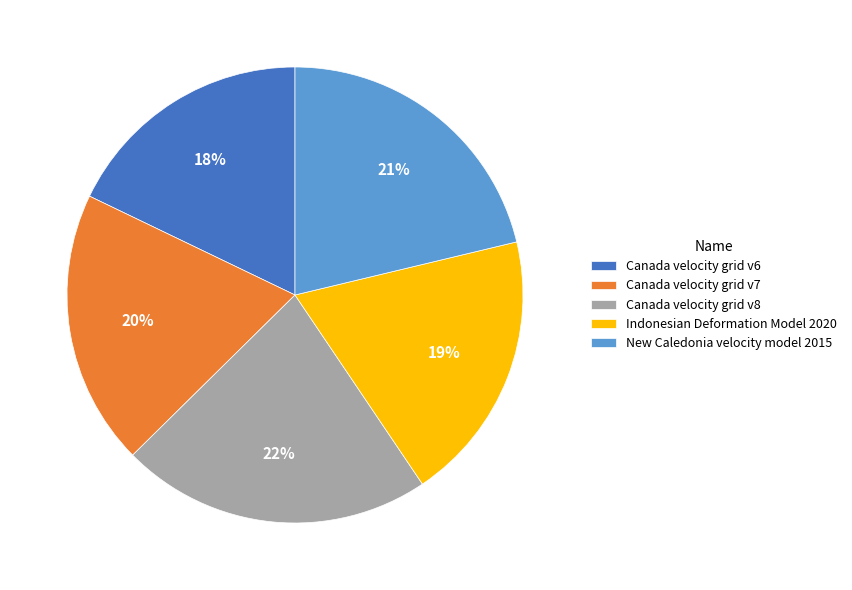

Is the sum of New Caledonia velocity model 2015 and Indonesian Deformation Model 2020 greater than half?

No